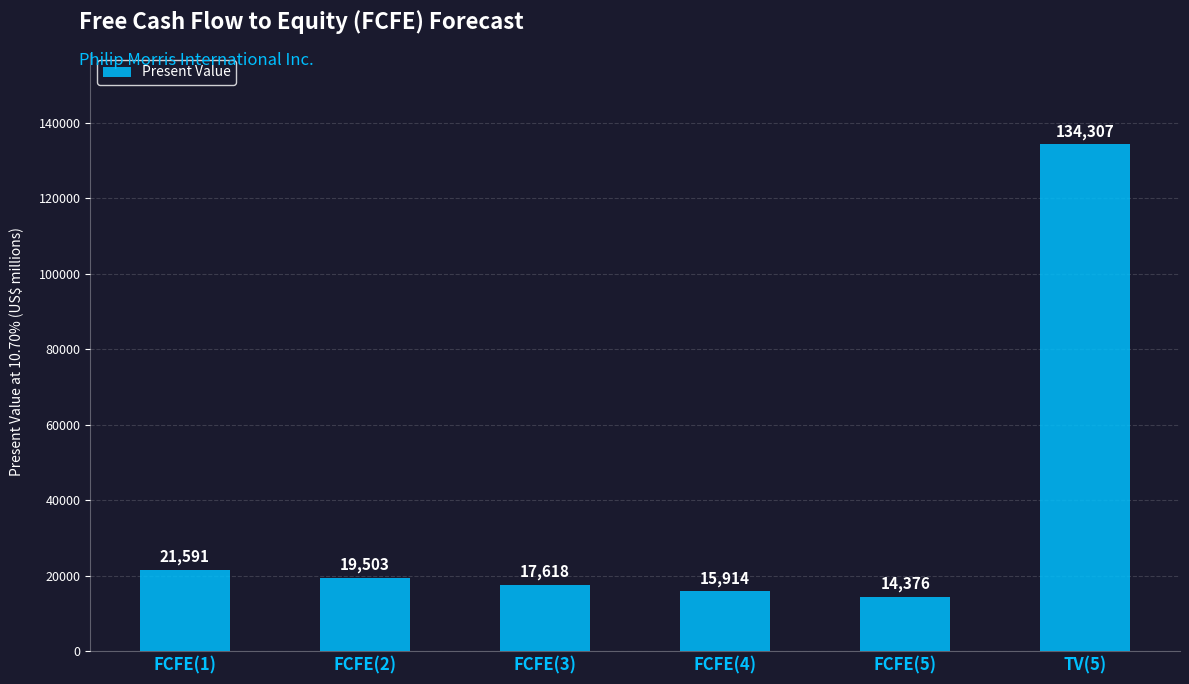

Are the bars horizontal?

No